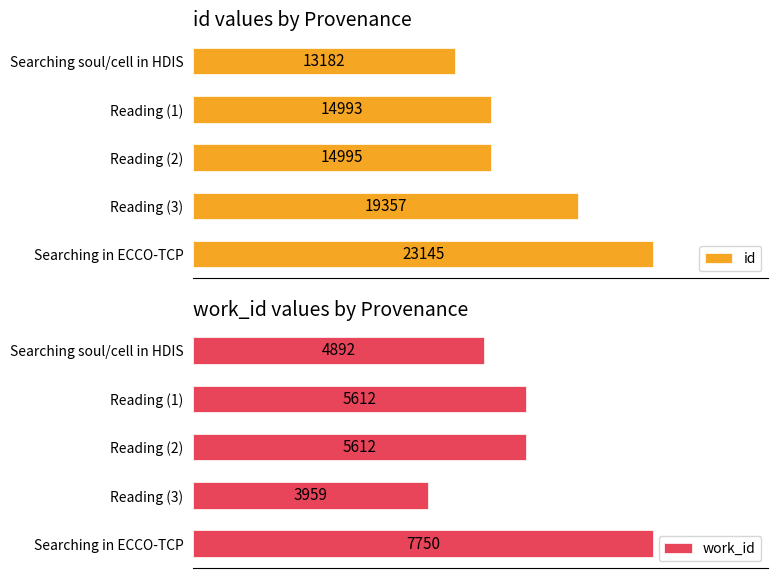

Reading left to right, extract all data points from this chart.

id: 13182	14993	14995	19357	23145
work_id: 4892	5612	5612	3959	7750